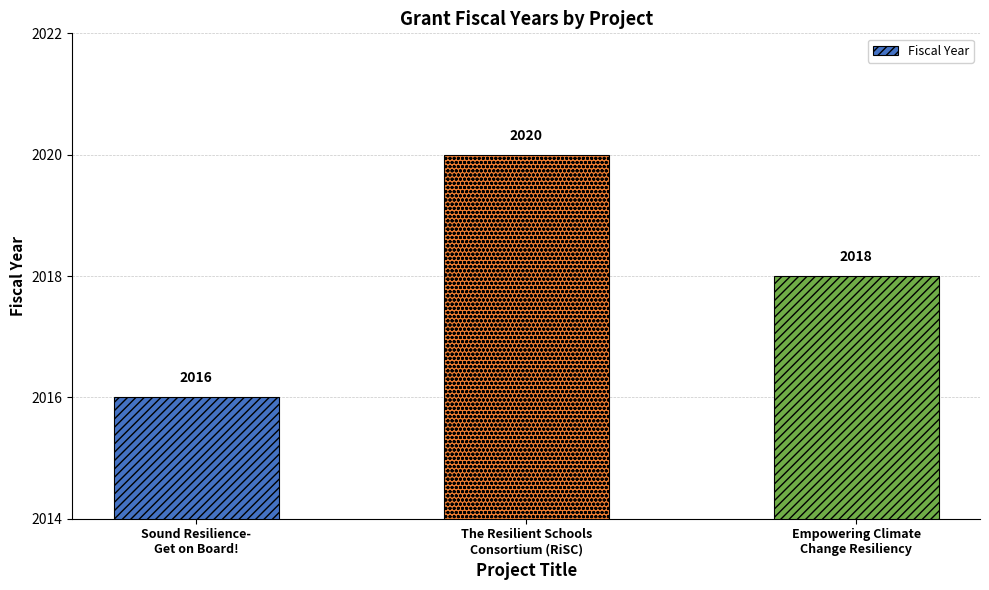

How many bars are there in total?

3